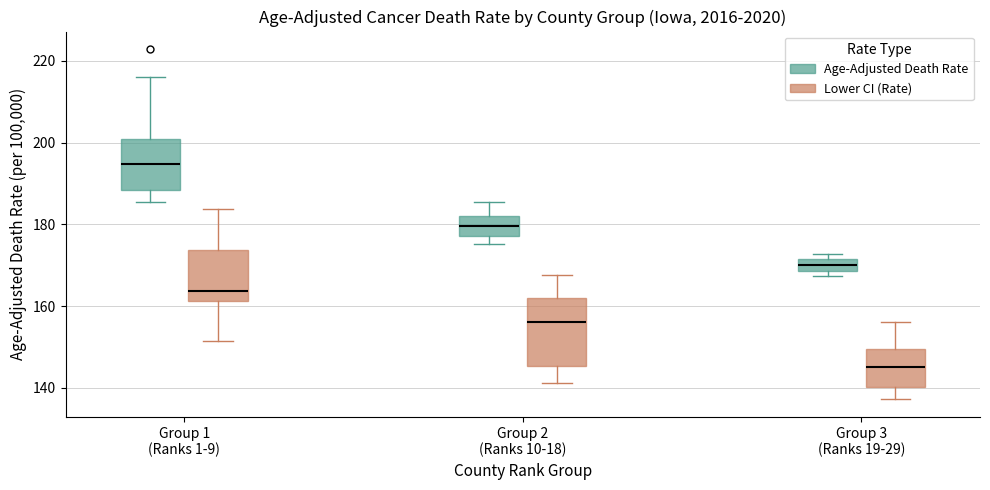

Which box is the tallest, from its lower edge to its upper edge?

Group 2 (Ranks 10-18) (Lower CI (Rate))